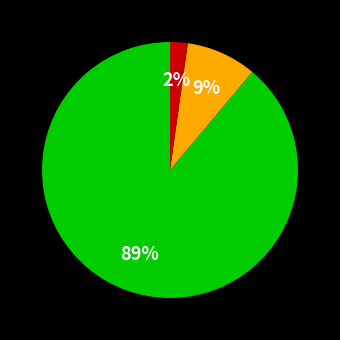

Is there a majority slice in this chart?

Yes